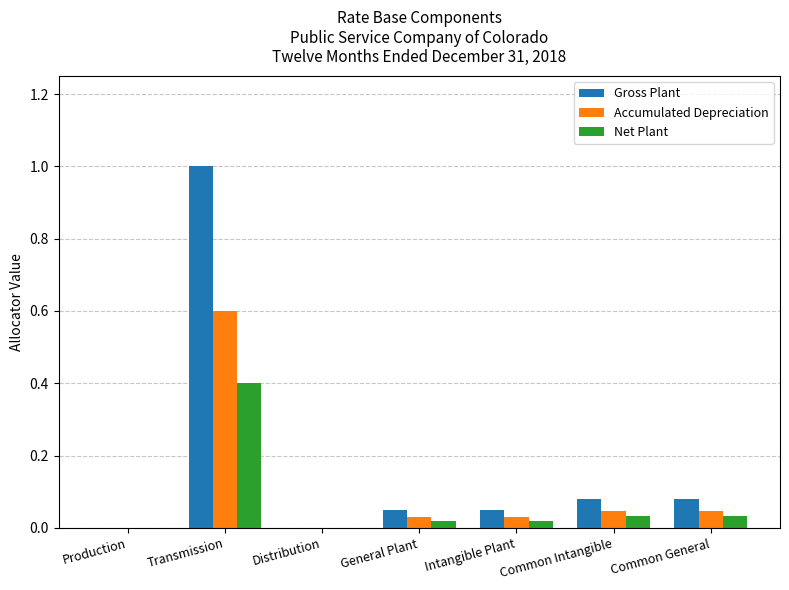

Is it true that Gross Plant equals 0.0 at General Plant?

False